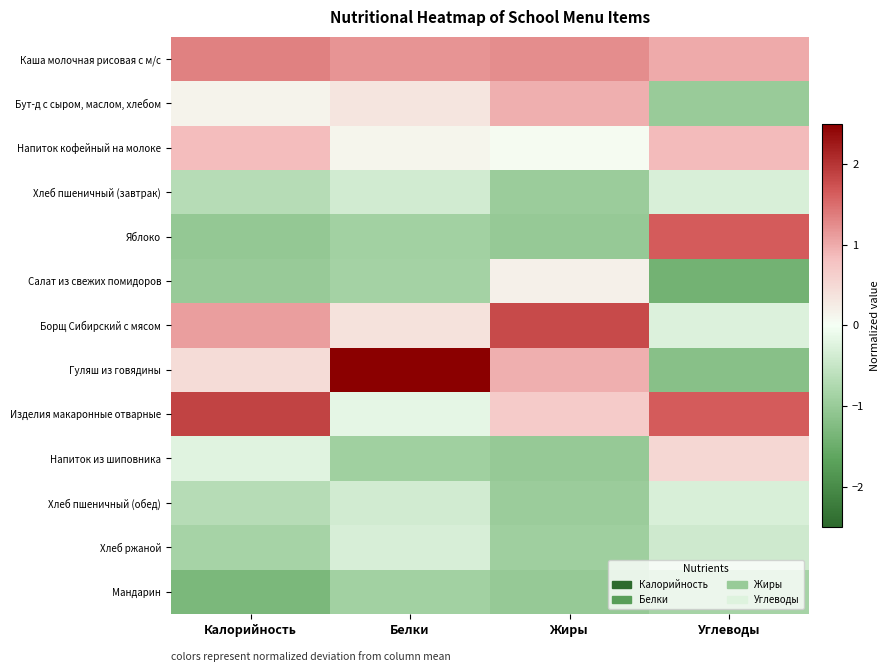

Which series changed the most between Белки and Жиры?

Гуляш из говядины